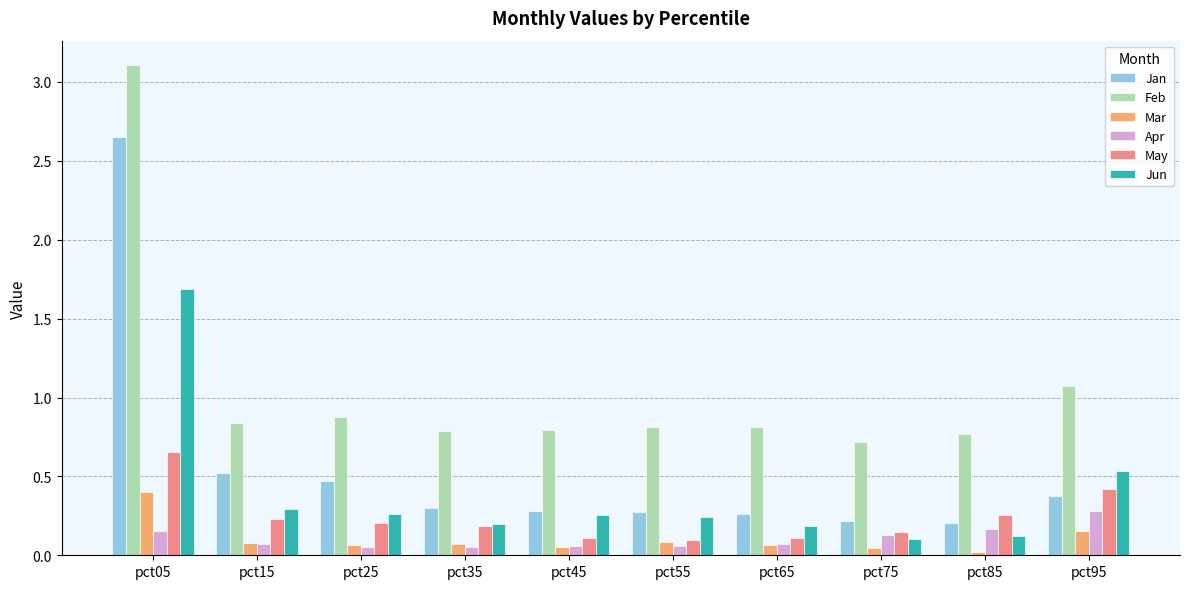

Which series has the largest range (max minus min)?

Jan